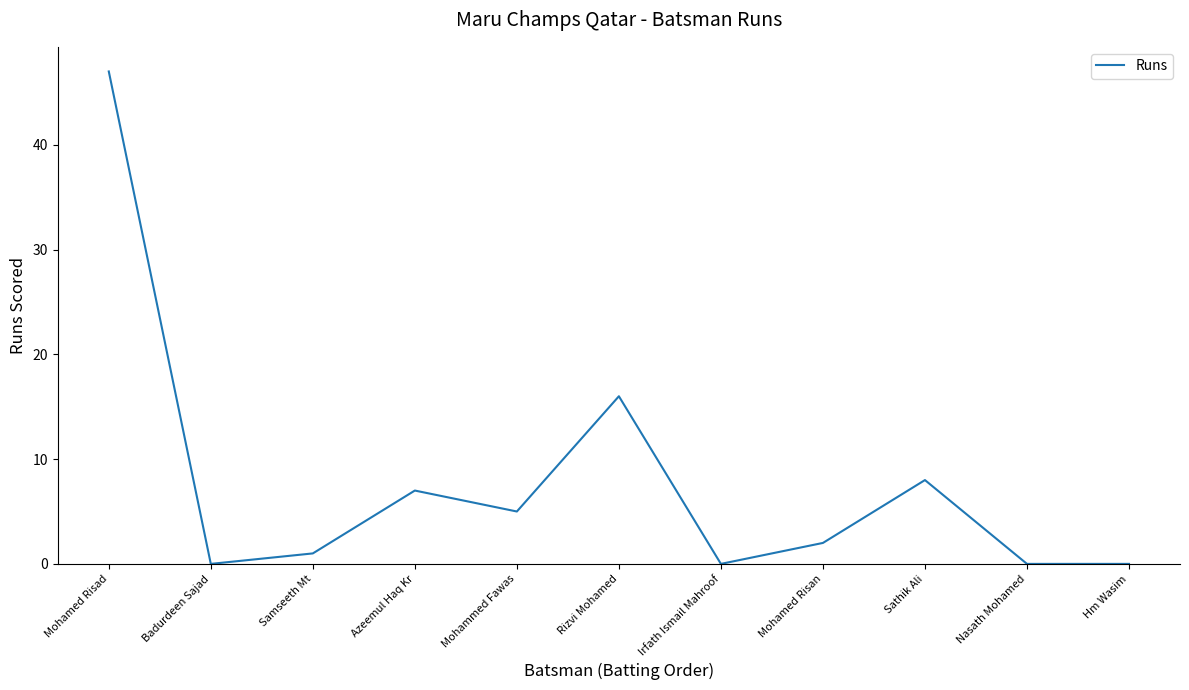

What is the change in value from Mohammed Fawas to Sathik Ali?

+3